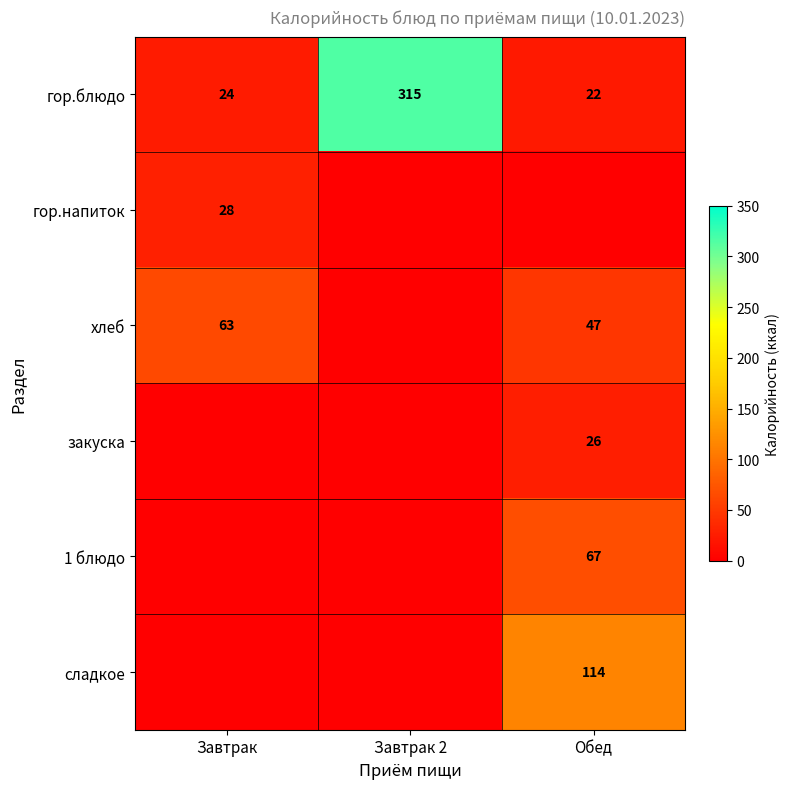

The value of сладкое at Обед is 200. True or false?

False